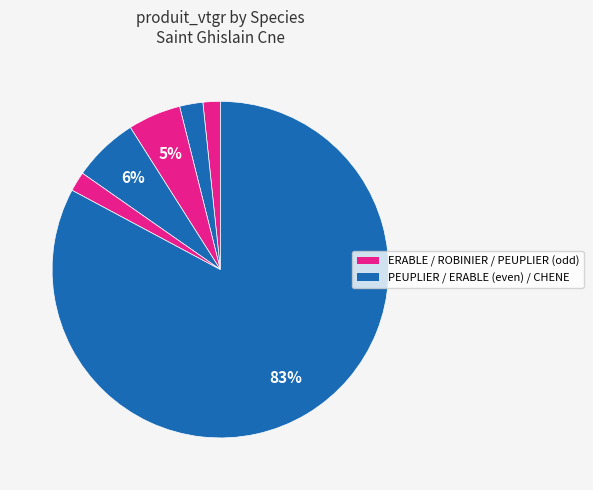

Count the number of slices in the pie.

6